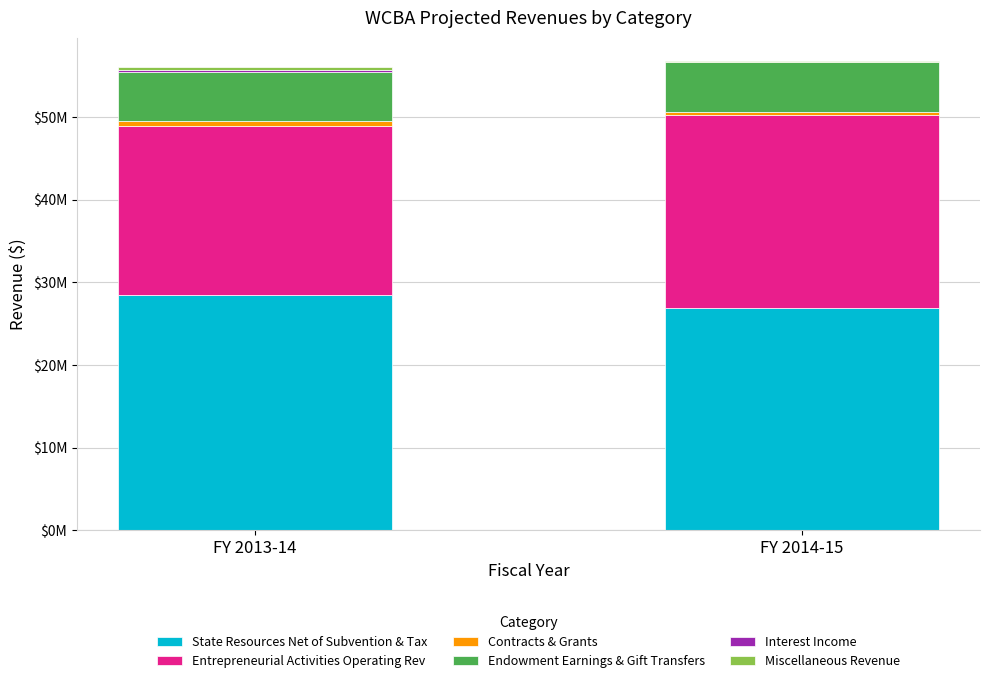

Rank the series by their maximum value, from lowest to highest.

Interest Income, Miscellaneous Revenue, Contracts & Grants, Endowment Earnings & Gift Transfers, Entrepreneurial Activities Operating Rev, State Resources Net of Subvention & Tax